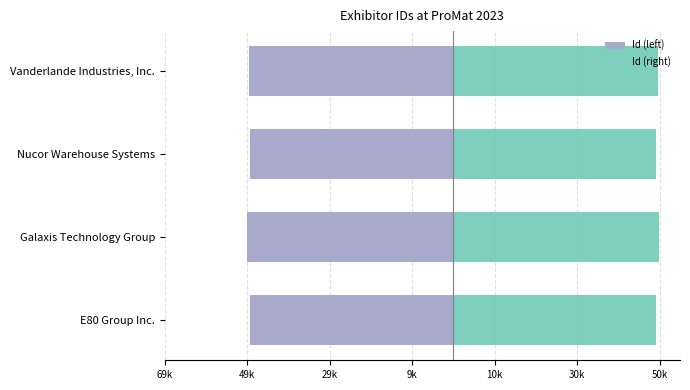

Which series changed the most between E80 Group Inc. and Galaxis Technology Group?

Id (left)